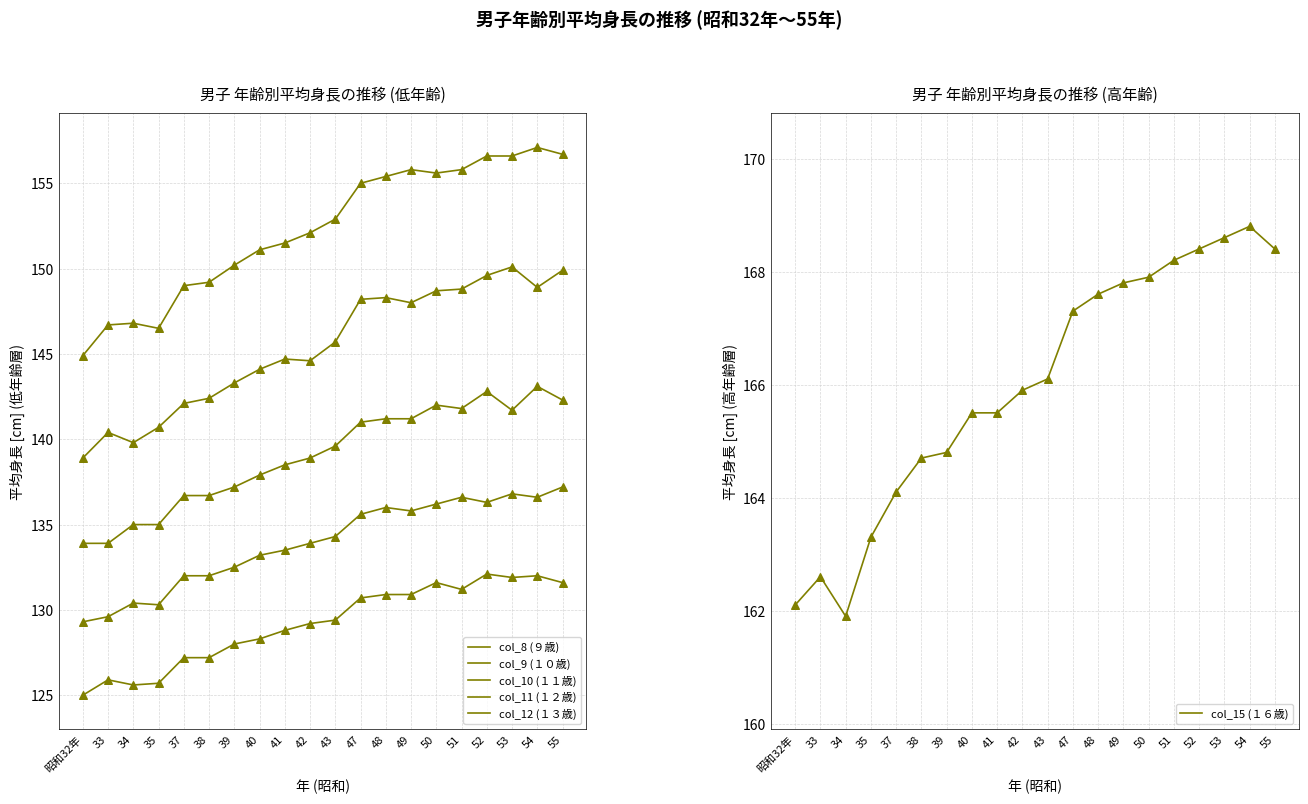

What are all the series names shown in the legend?

col_8 (９歳), col_9 (１０歳), col_10 (１１歳), col_11 (１２歳), col_12 (１３歳), col_15 (１６歳)